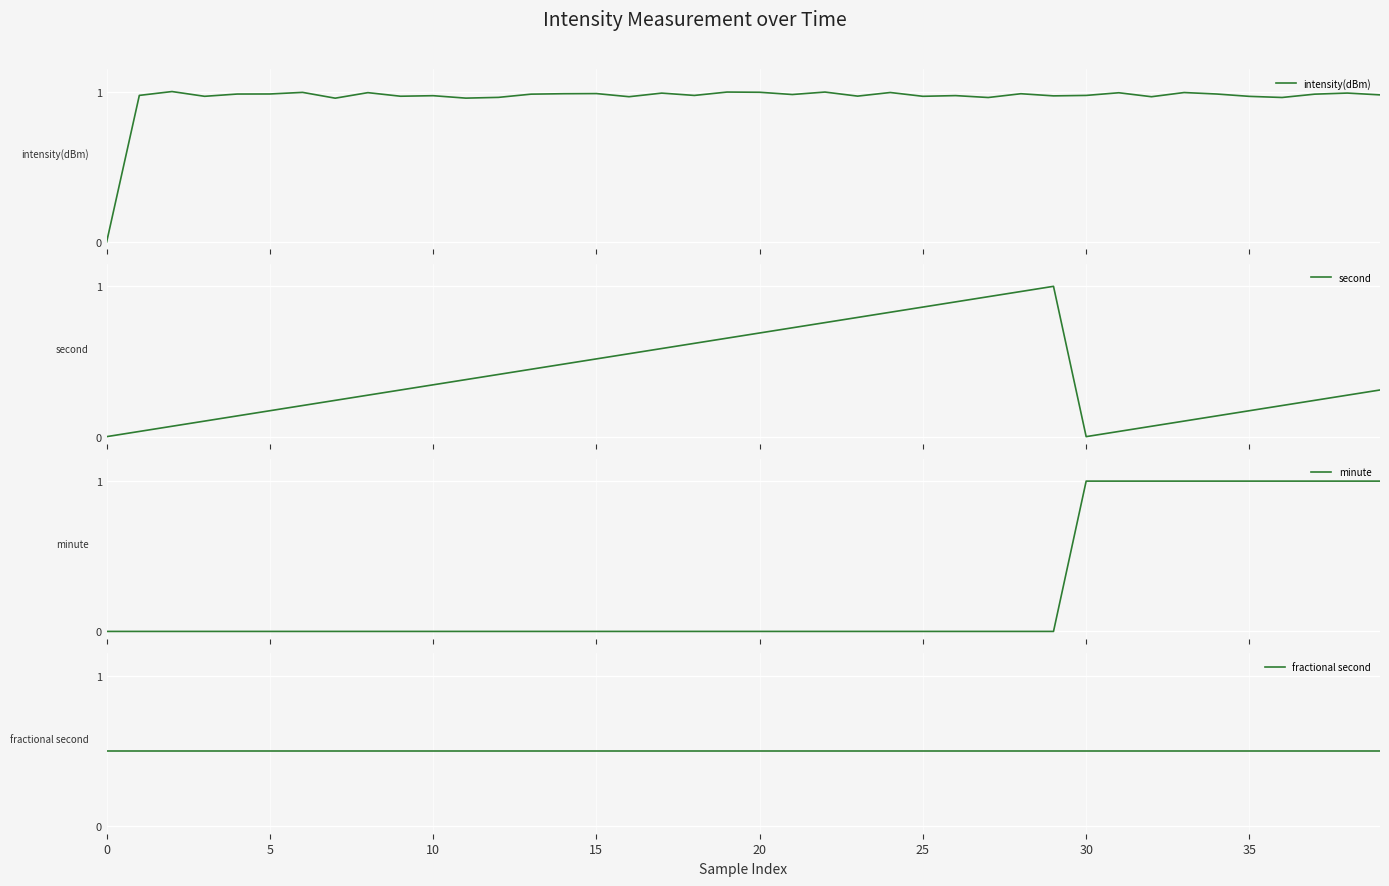

Count the number of data series in this chart.

4